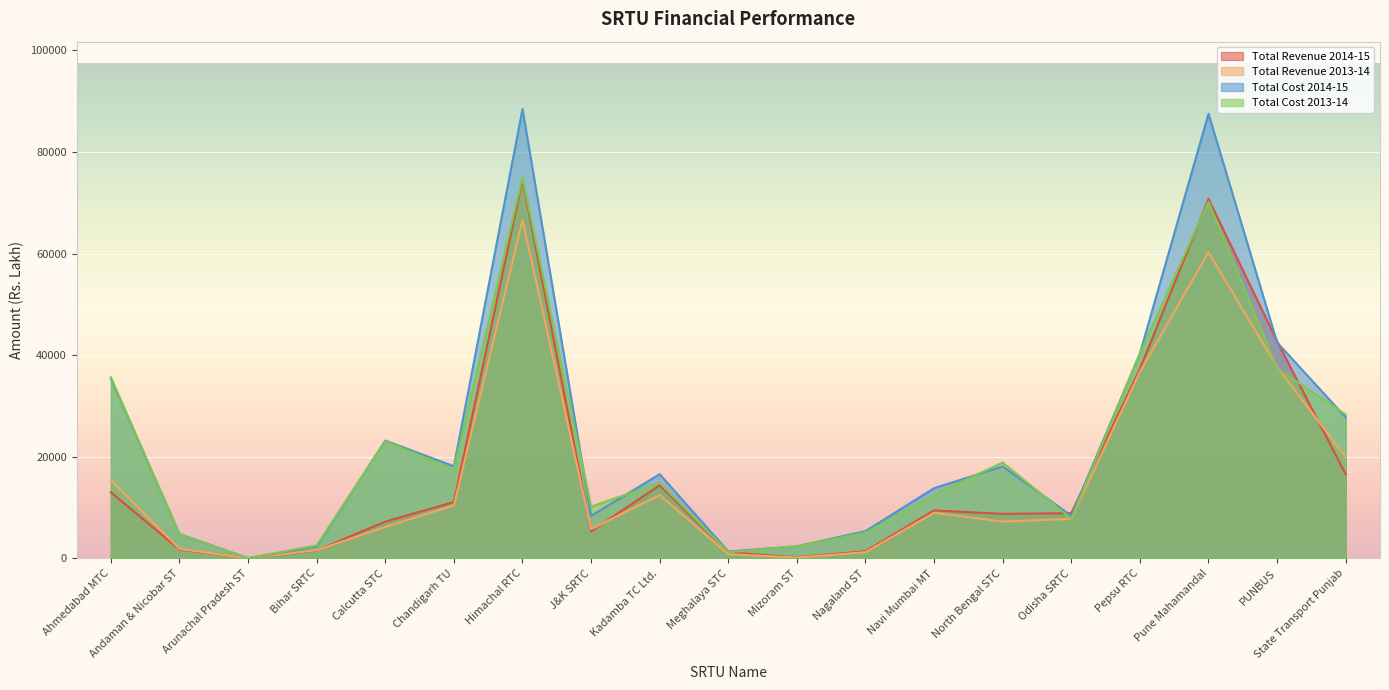

What is the total value across all series at Nagaland ST?

13076.2